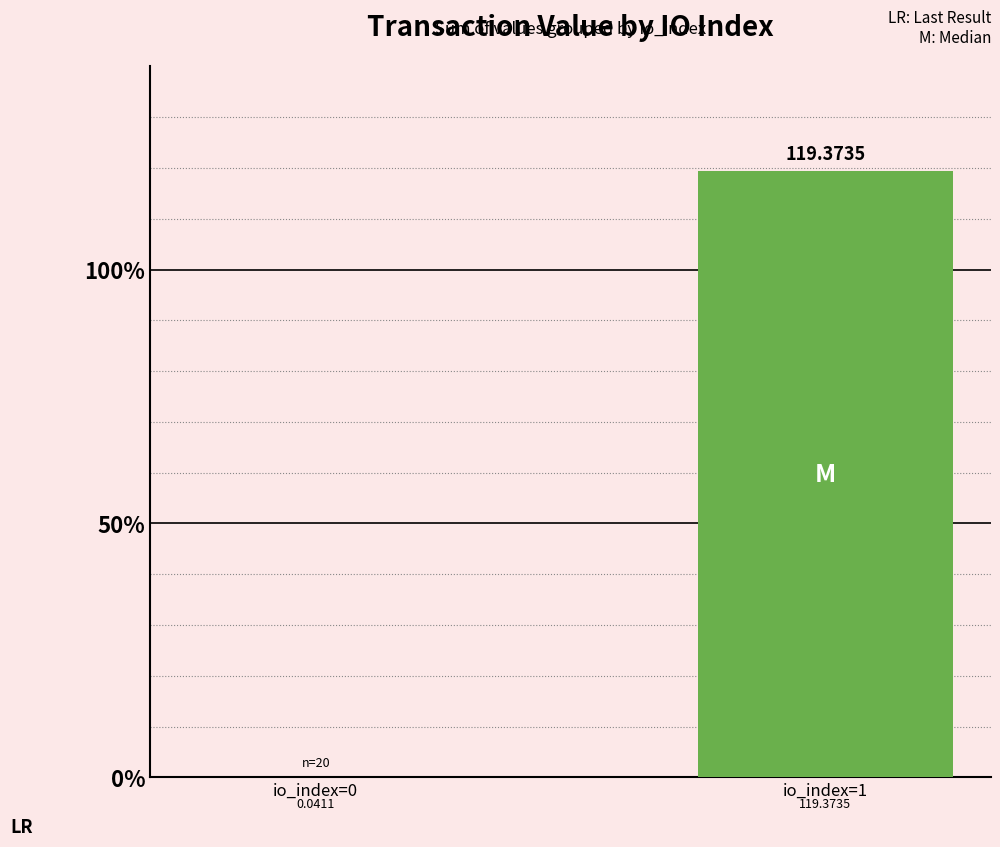

True or false: the data shows 64.0 at 3.

False